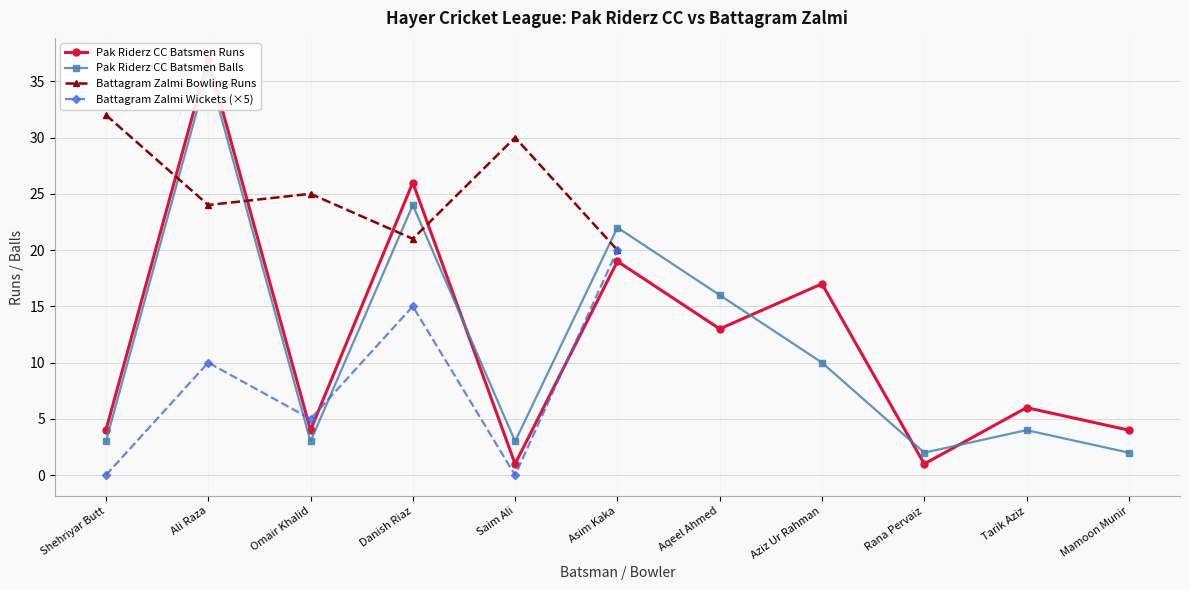

Rank the categories by Battagram Zalmi Bowling Runs value from lowest to highest.

Asim Kaka, Danish Riaz, Ali Raza, Omair Khalid, Saim Ali, Shehriyar Butt